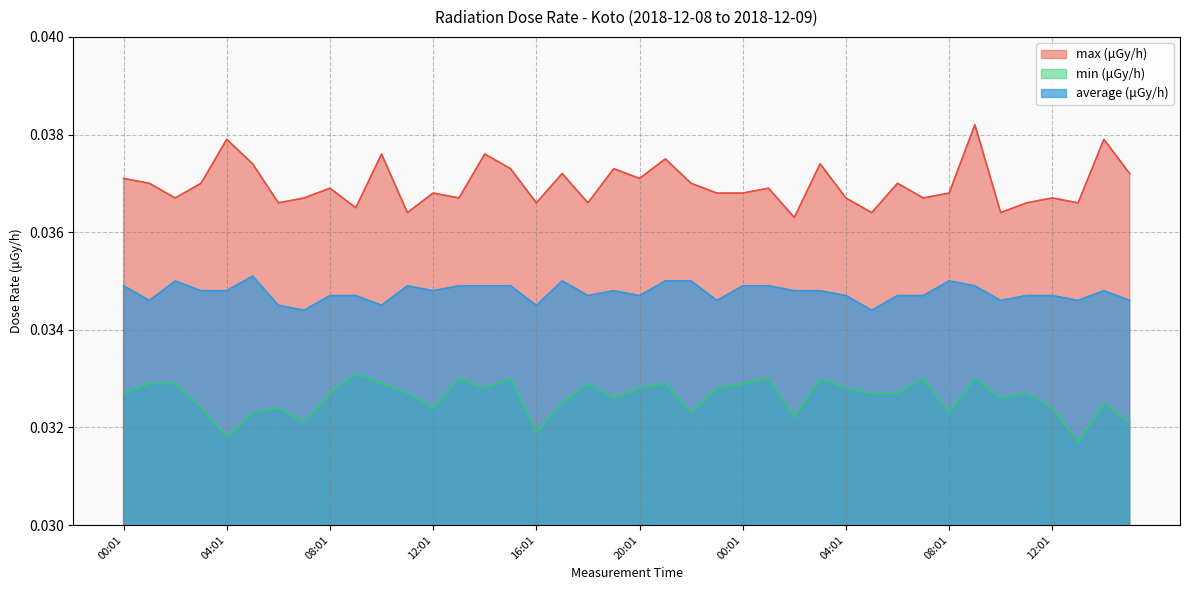

True or false: max (μGy/h) has a value of 0.0 at 18:01.

False